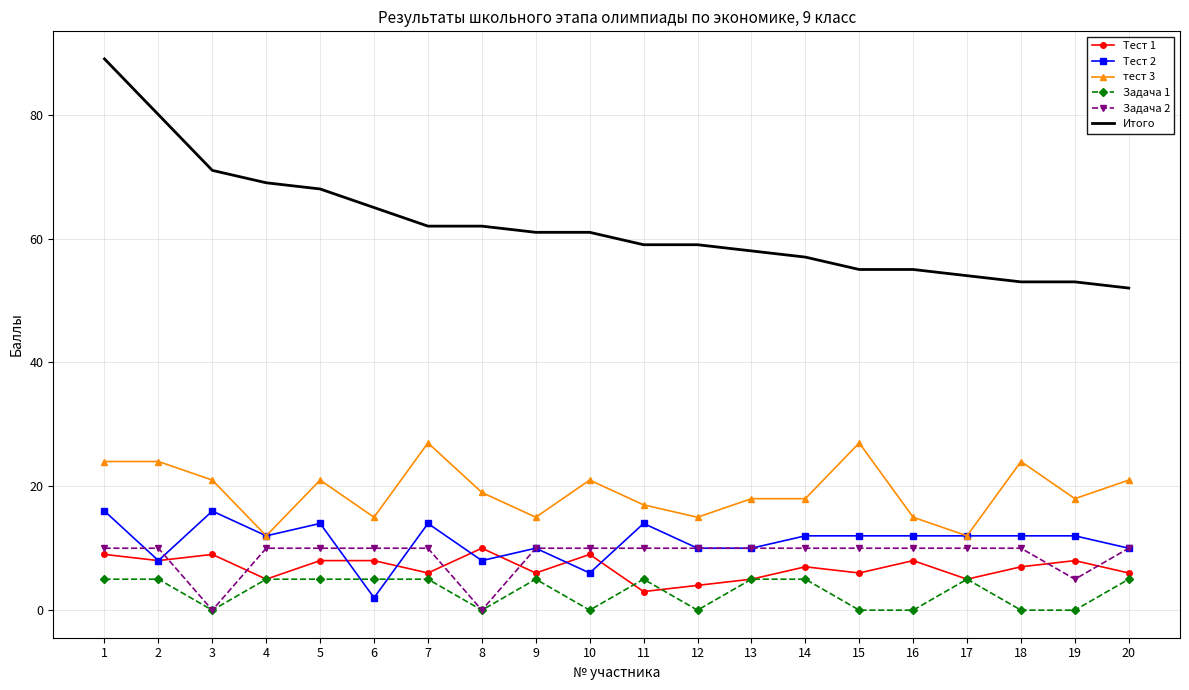

True or false: Тест 2 and Задача 2 cross at least once.

True